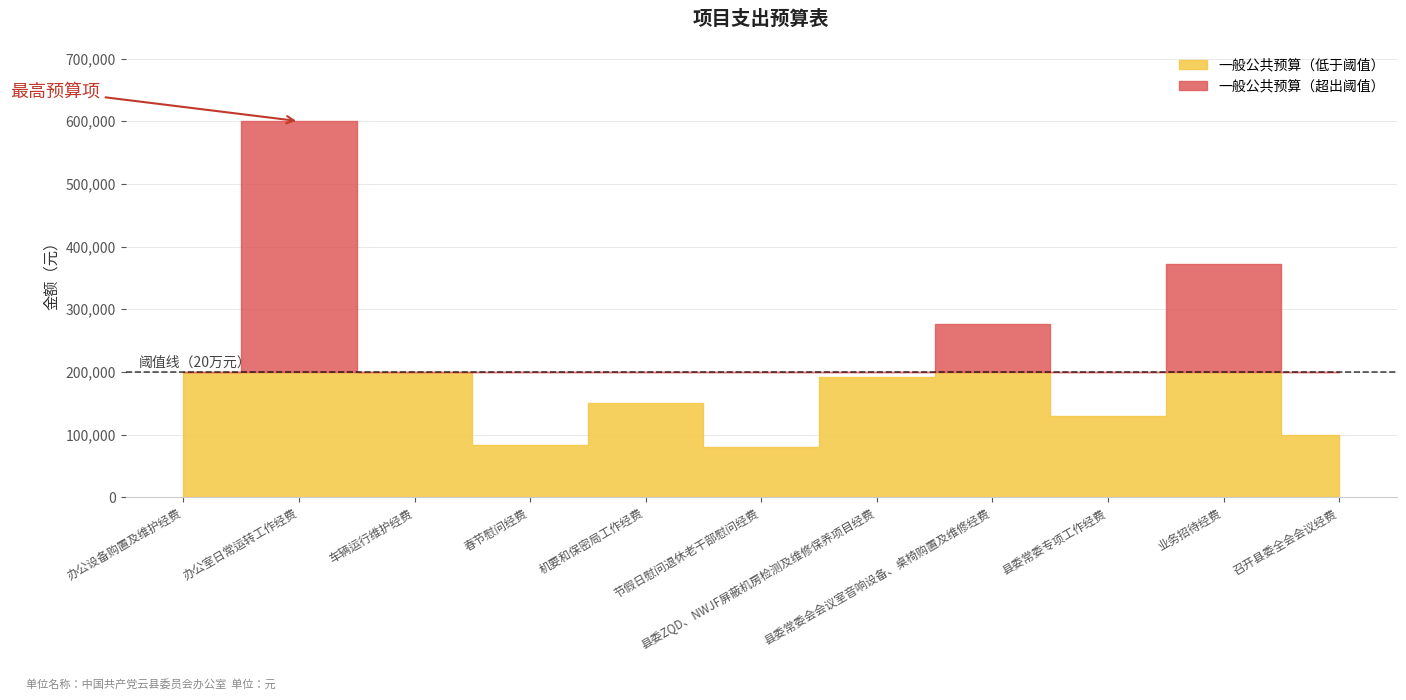

At which category does the chart reach its peak across all series?

办公室日常运转工作经费